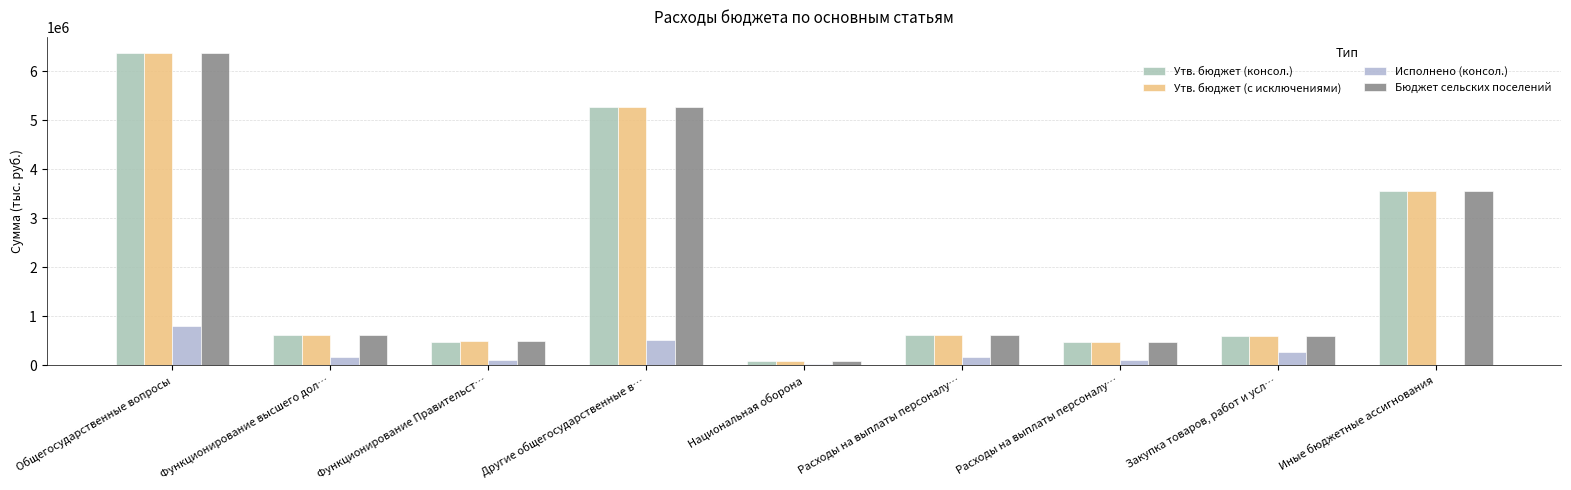

What is the total value across all series at Национальная оборона?

299082.6